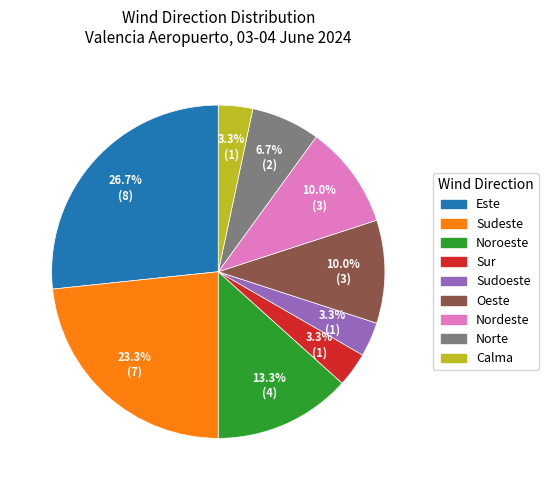

Which category has the biggest portion of the pie?

Este